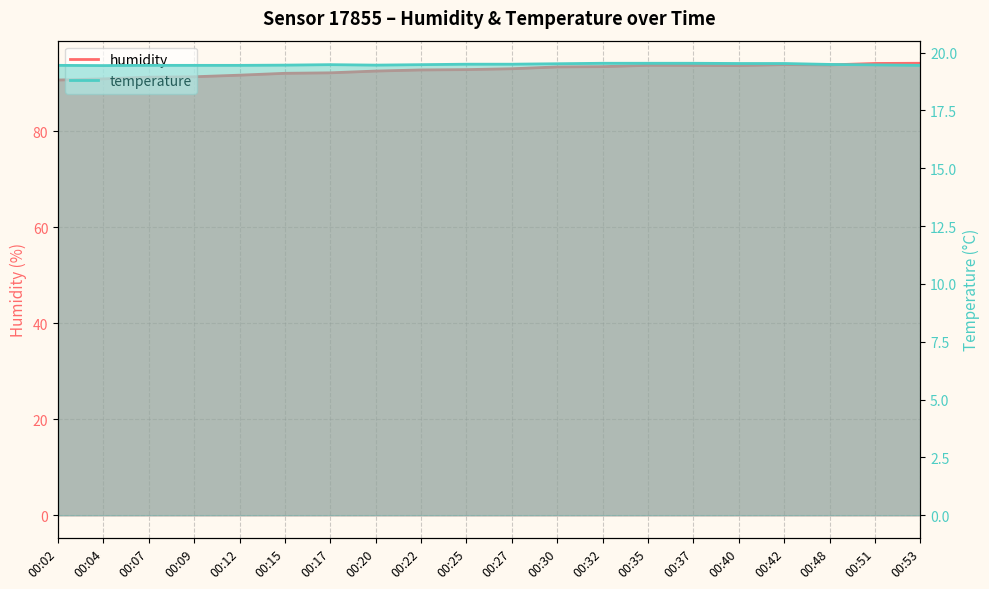

List the series in order of their overall mean, highest first.

humidity, temperature